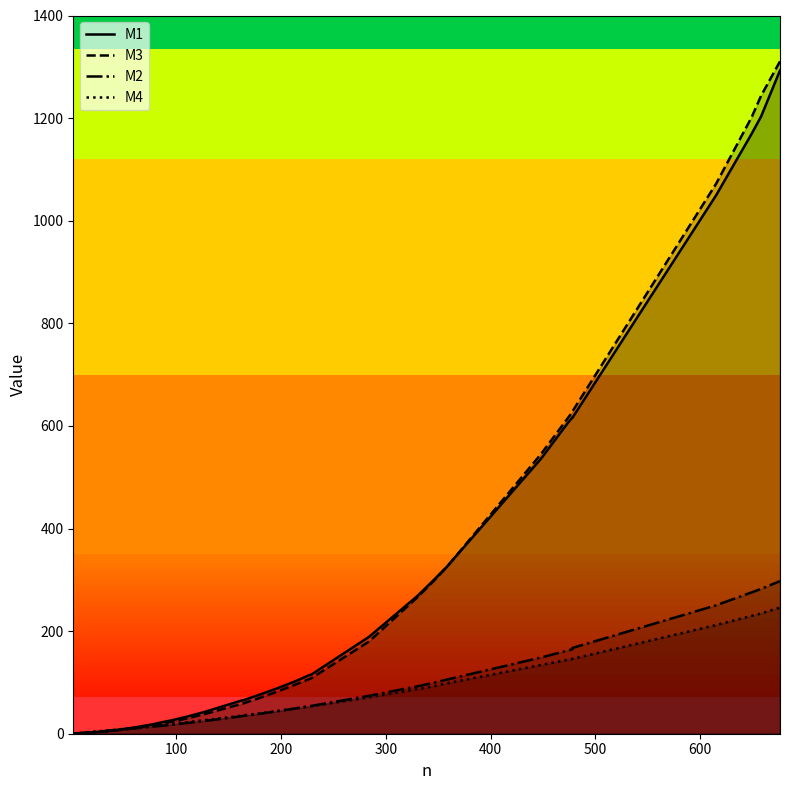

What is the total value across all series at 46?

31.9